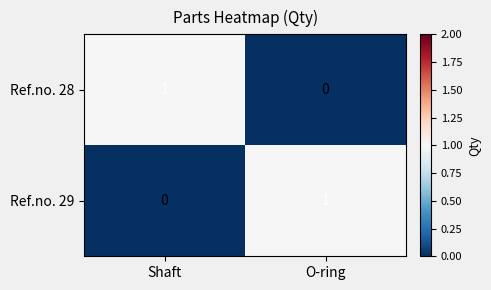

Where is Ref.no. 29 nearest to the value 0?

Shaft